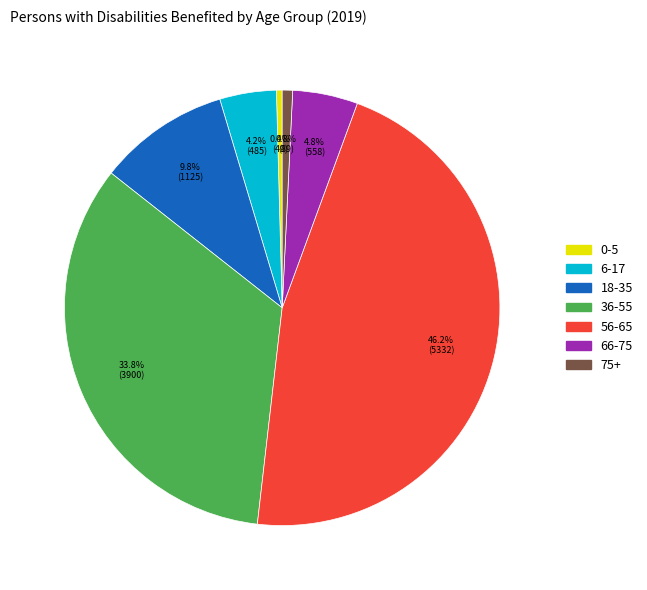

What percentage is the 66-75 slice, to the nearest percent?

5%